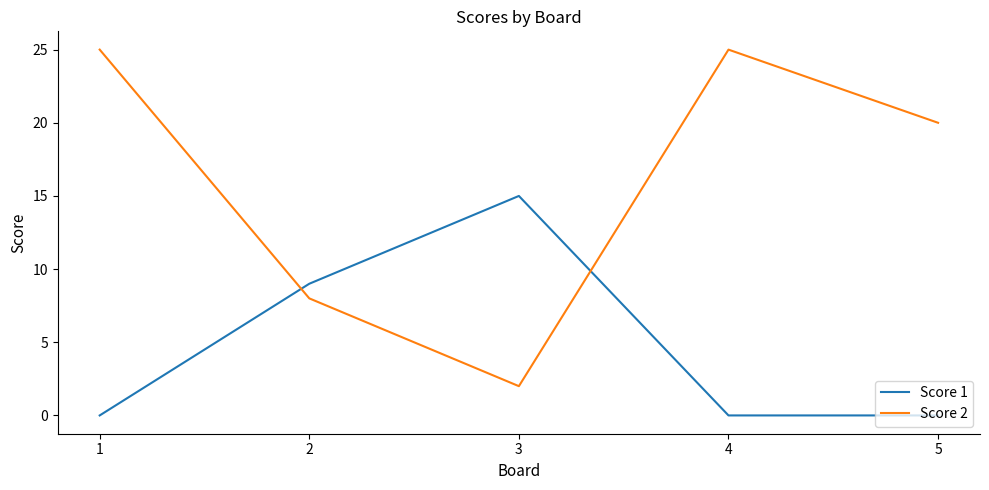

Between 3 and 5, which series saw the biggest shift?

Score 2